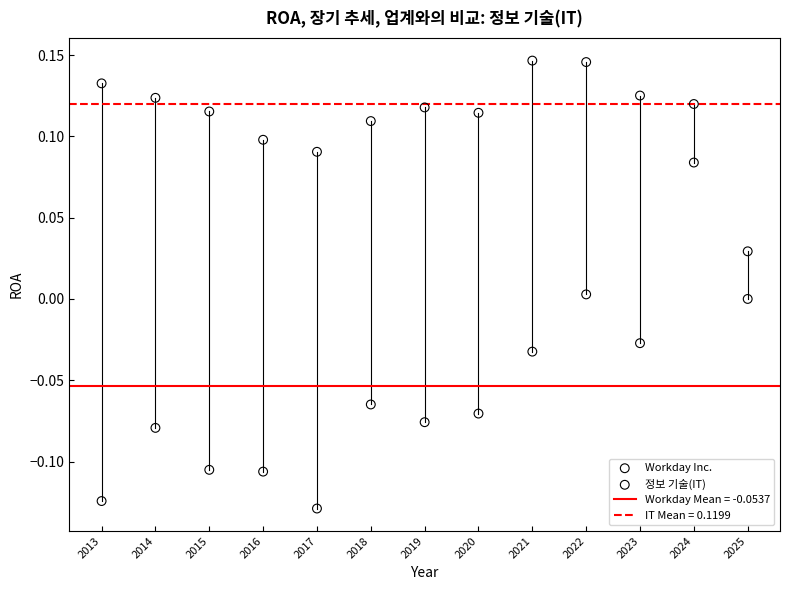

Which series has the widest spread of Y values?

Workday Inc.